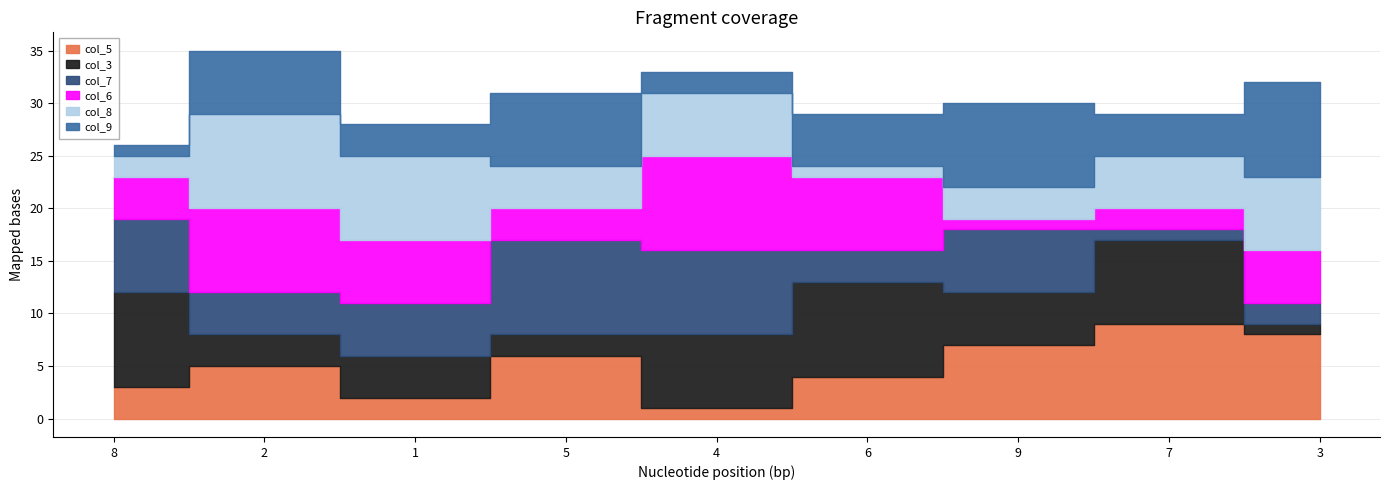

At which label does col_7 first exceed 5?

8